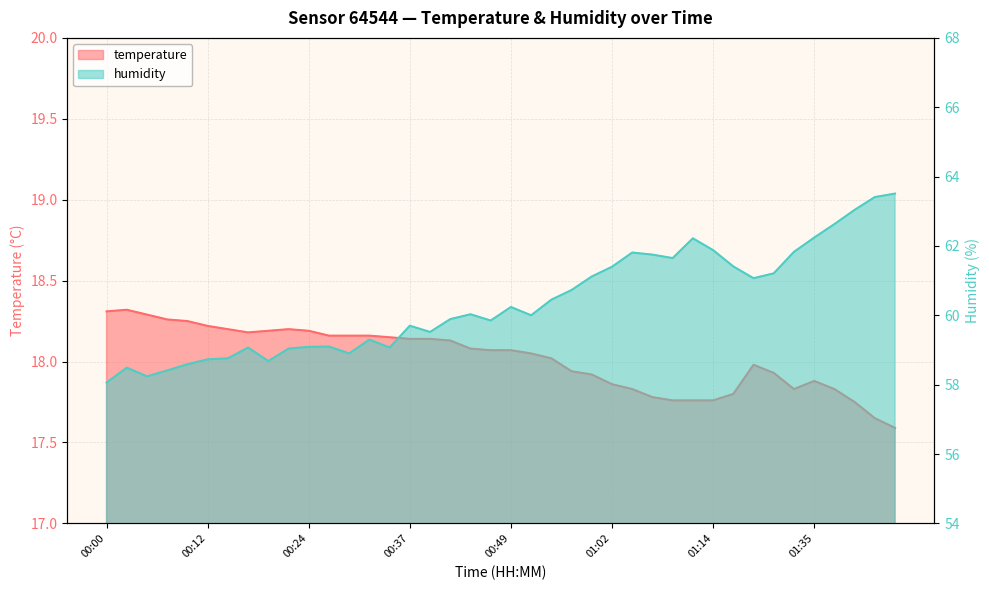

The humidity series shows 22.7 at 00:19. True or false?

False